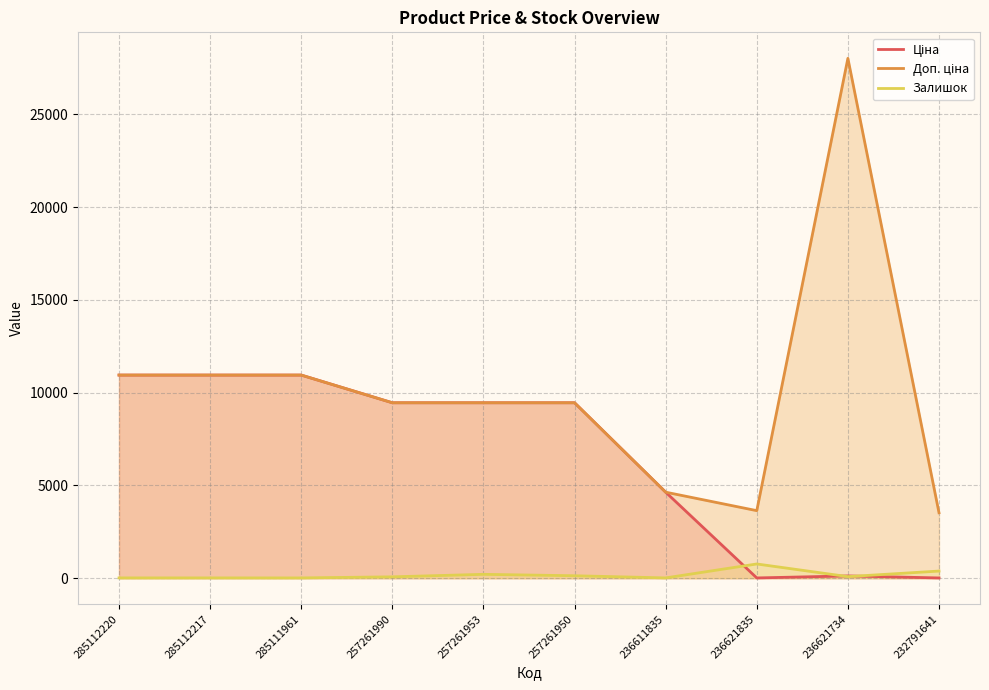

True or false: Залишок and Доп. ціна intersect in this chart.

False